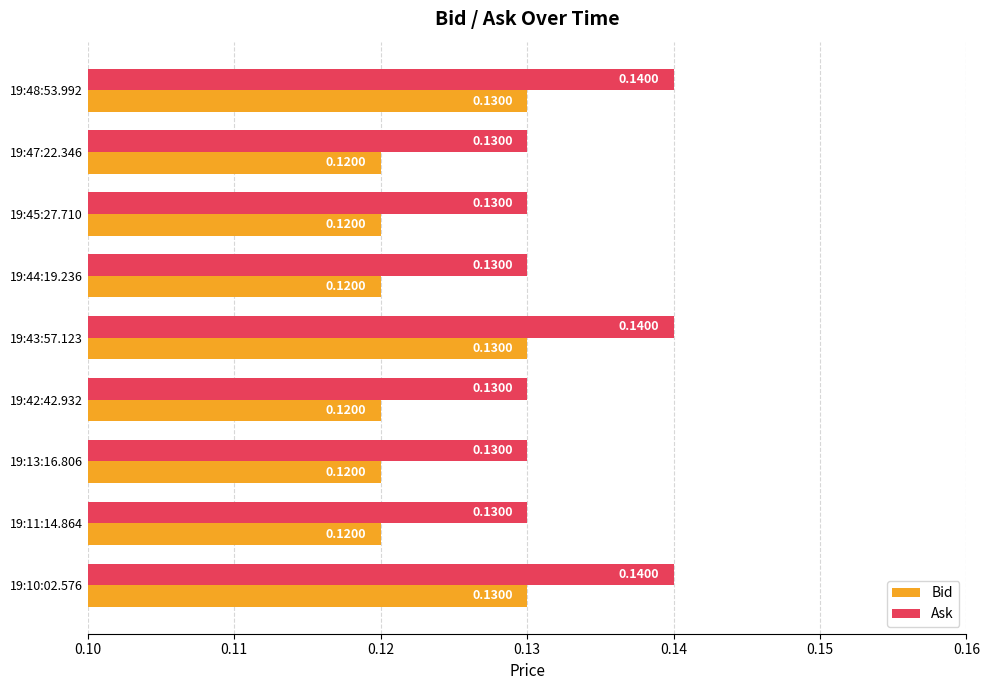

What is the sum of all Bid values?

1.1